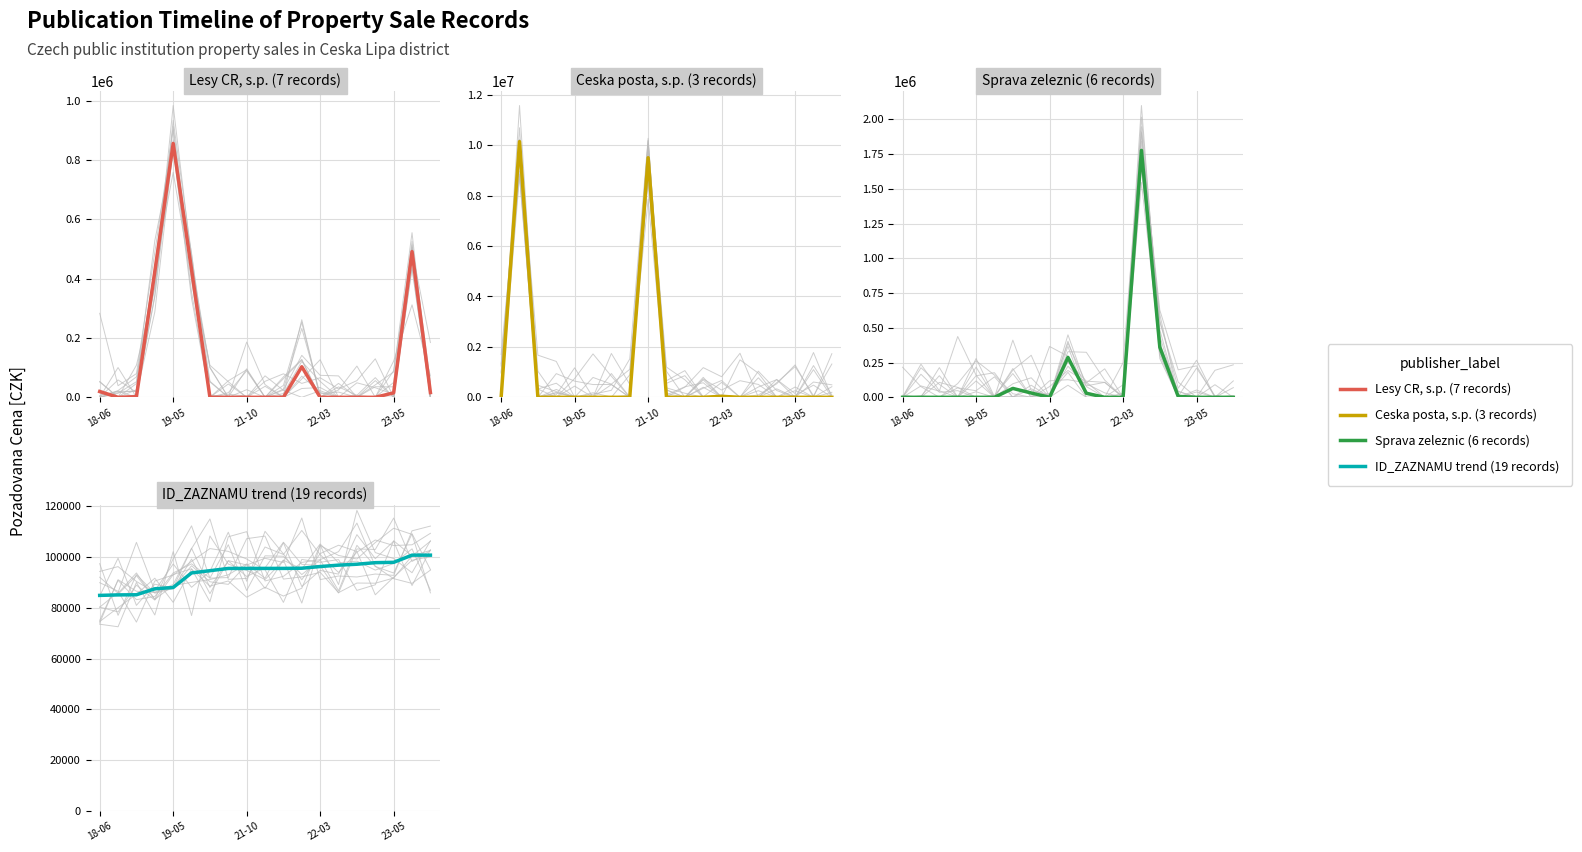

Is the value of Ceska posta, s.p. (3 records) at 14 greater than the value of ID_ZAZNAMU trend (19 records) at 19-05?

No